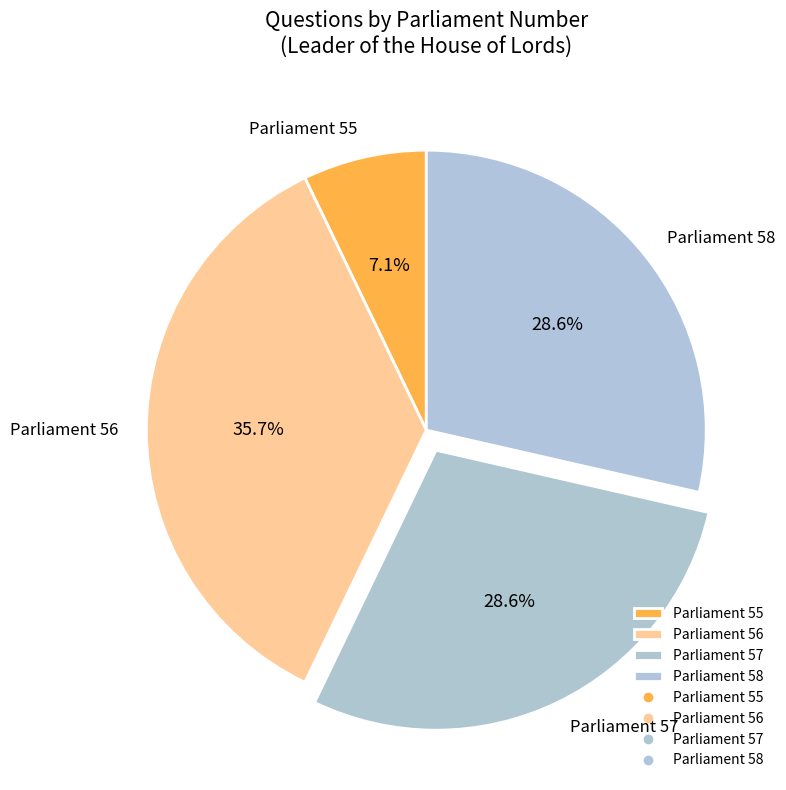

Which has a higher value, Parliament 57 or Parliament 56?

Parliament 56